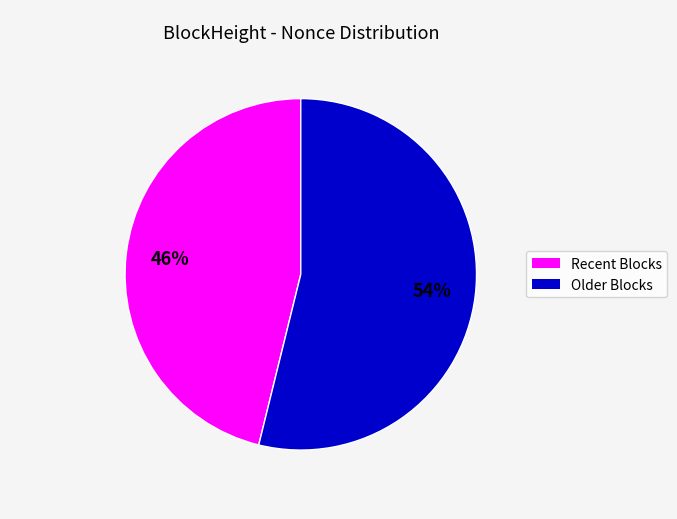

Is there a majority slice in this chart?

Yes